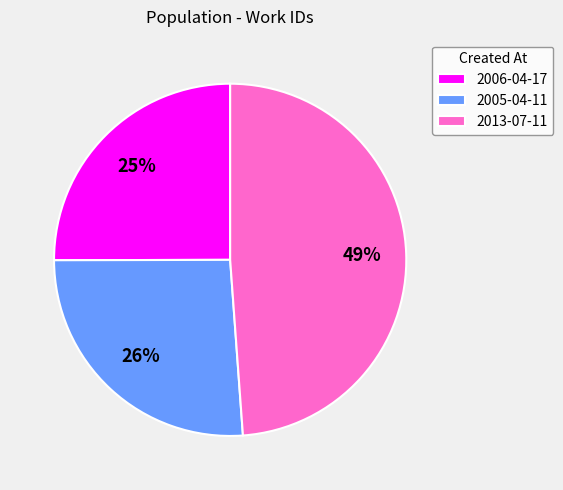

Between 2005-04-11 and 2013-07-11, which is larger?

2013-07-11